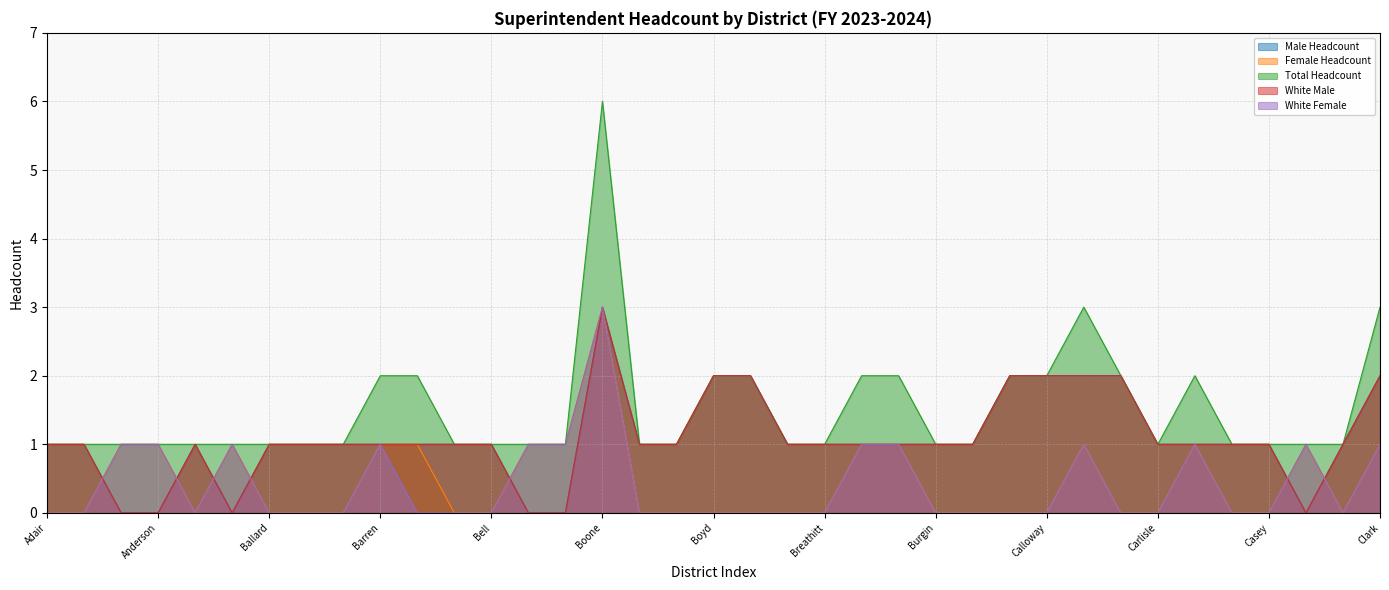

What is the average value of the White Male series?

1